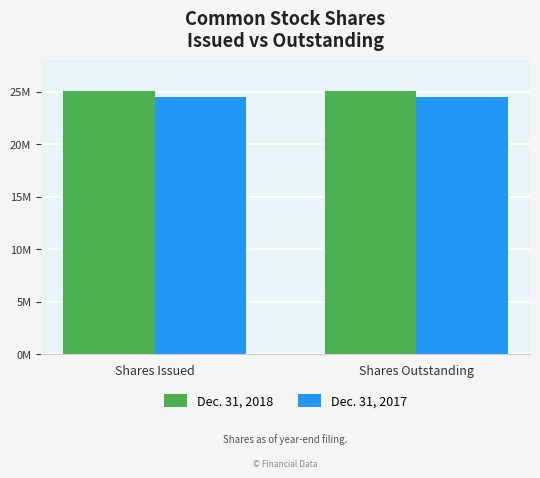

Are the bars grouped side by side (vs. stacked)?

Yes